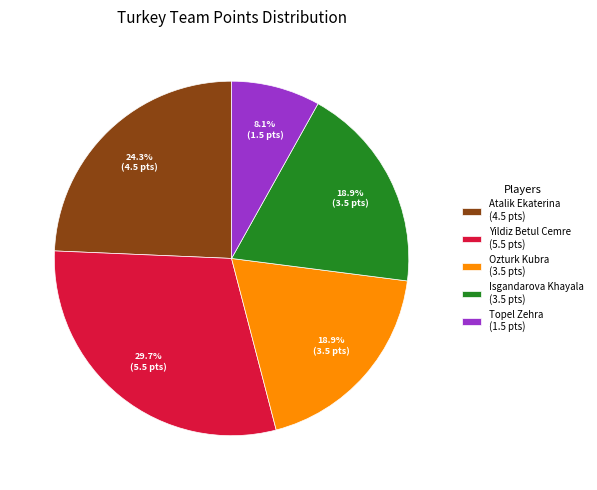

How many segments does this pie chart have?

5